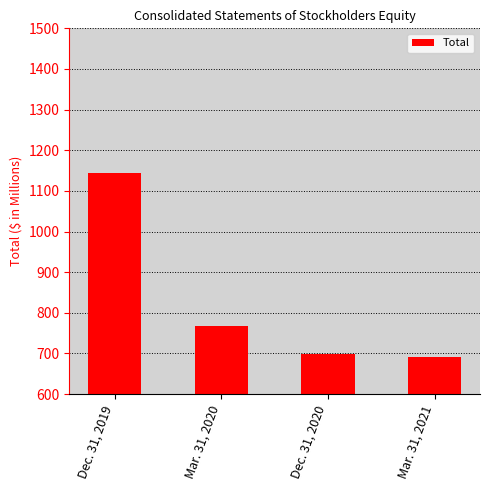

What is the difference between the values at Mar. 31, 2021 and Dec. 31, 2019?

452